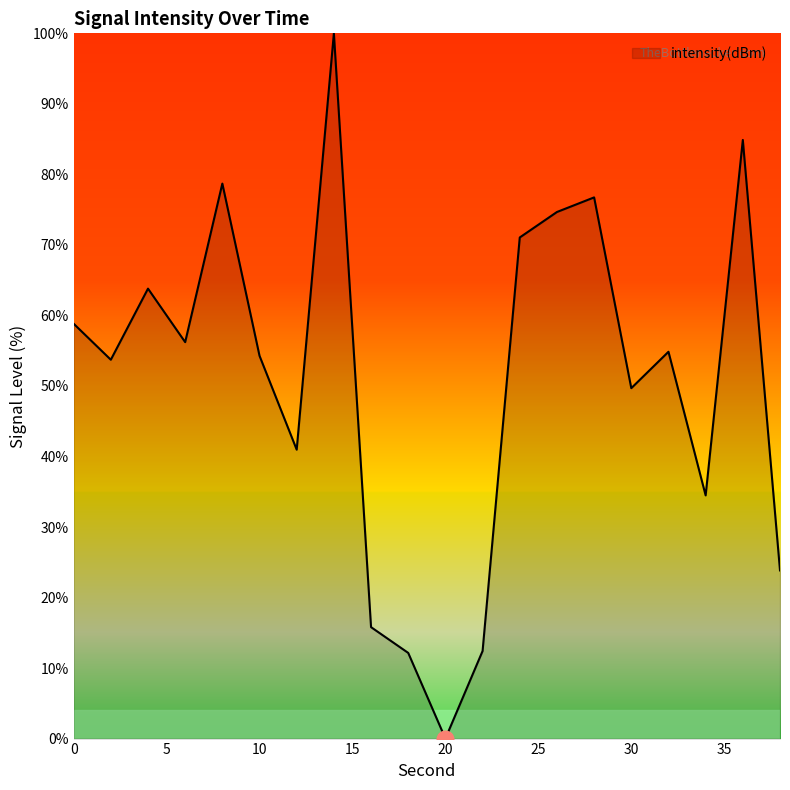

What is the difference between the maximum and minimum values?

100.0